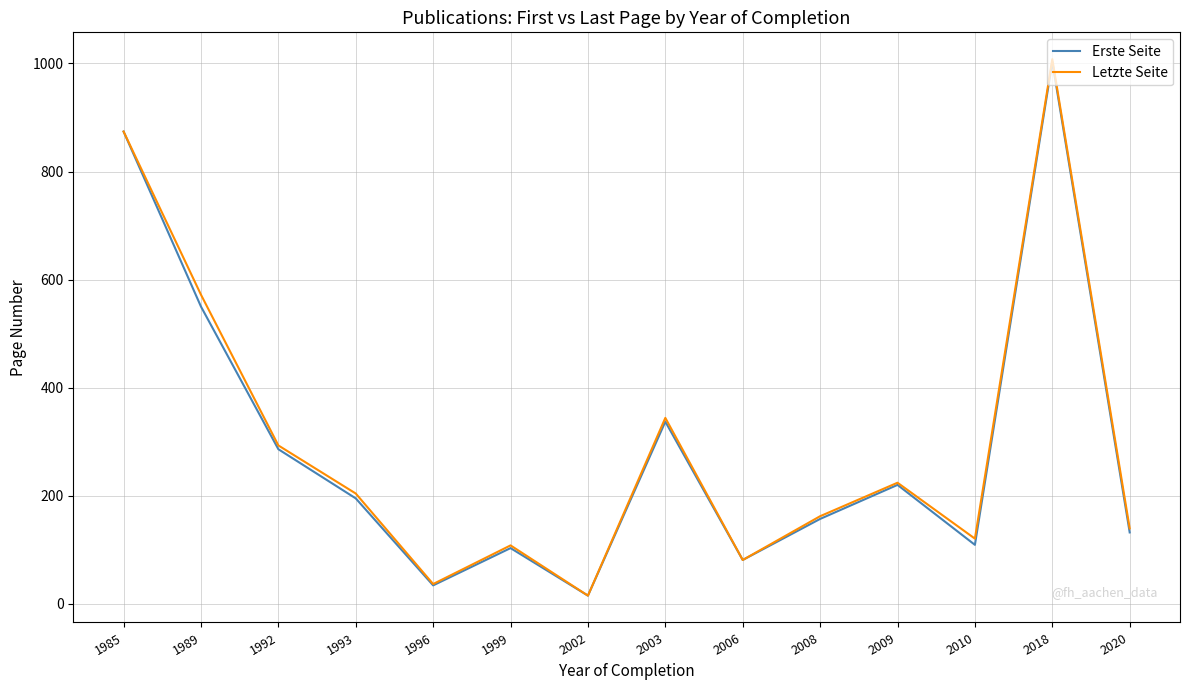

Reading left to right, transcribe all the data shown in this chart.

Erste Seite: 874.0	550.0	286.0	195.0	34.0	103.0	15.0	337.0	81.0	157.0	220.0	109.0	1003.0	132.0
Letzte Seite: 874.0	572.0	293.0	204.0	36.5	108.0	15.0	344.0	81.0	162.0	224.0	120.5	1008.0	139.5